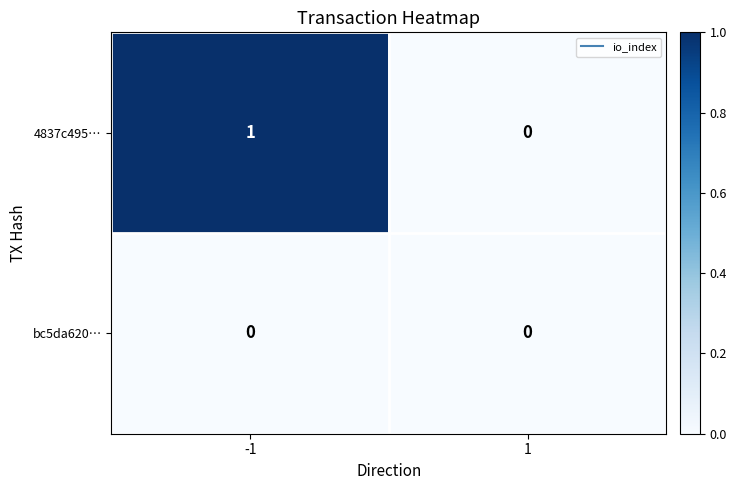

Is the value of bc5da620… at 1 greater than the value of 4837c495… at -1?

No